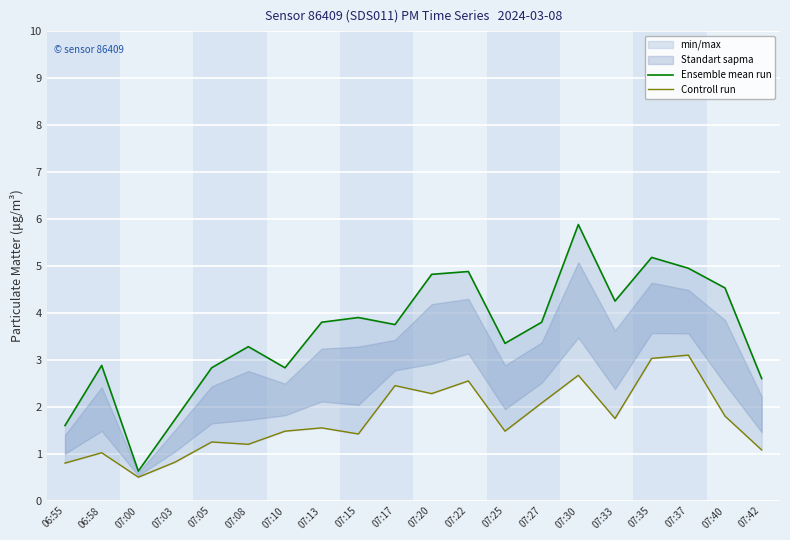

True or false: Ensemble mean run and Controll run intersect in this chart.

False